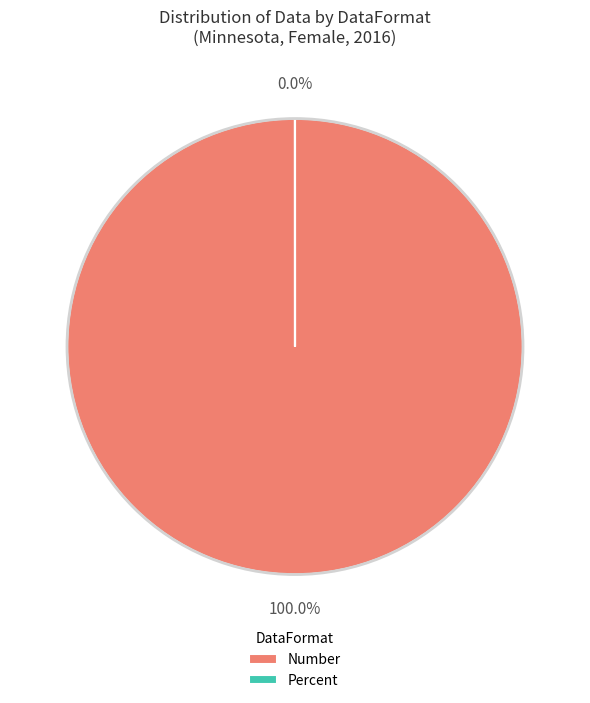

What is the majority slice?

Number